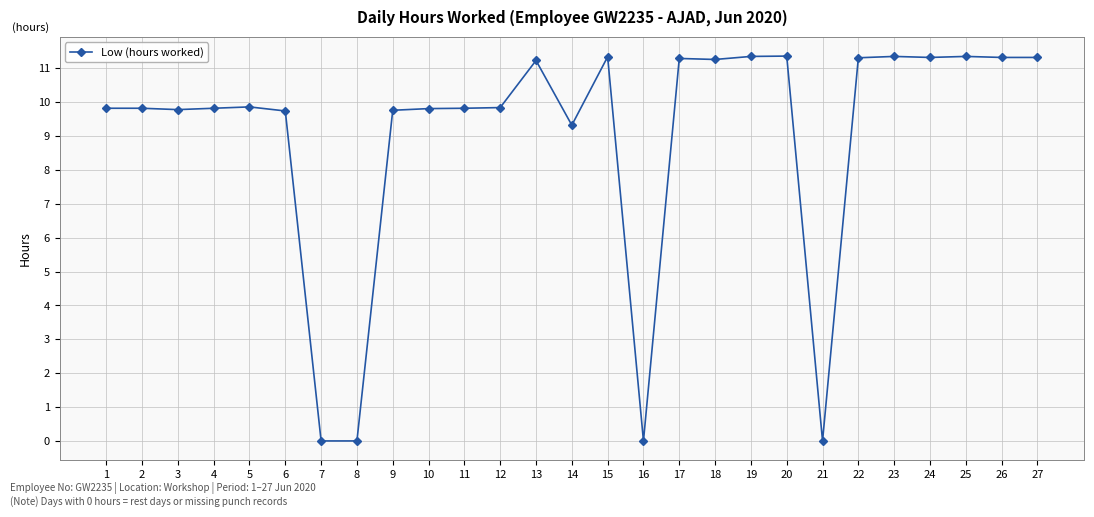

True or false: the data shows 4.3 at 7.

False